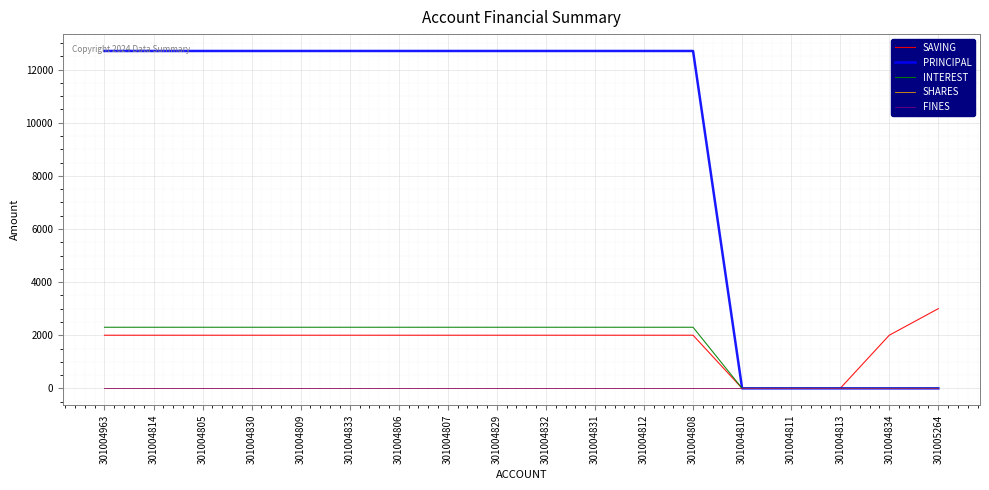

Which has a higher value, 301004832 or 301004831?

301004832